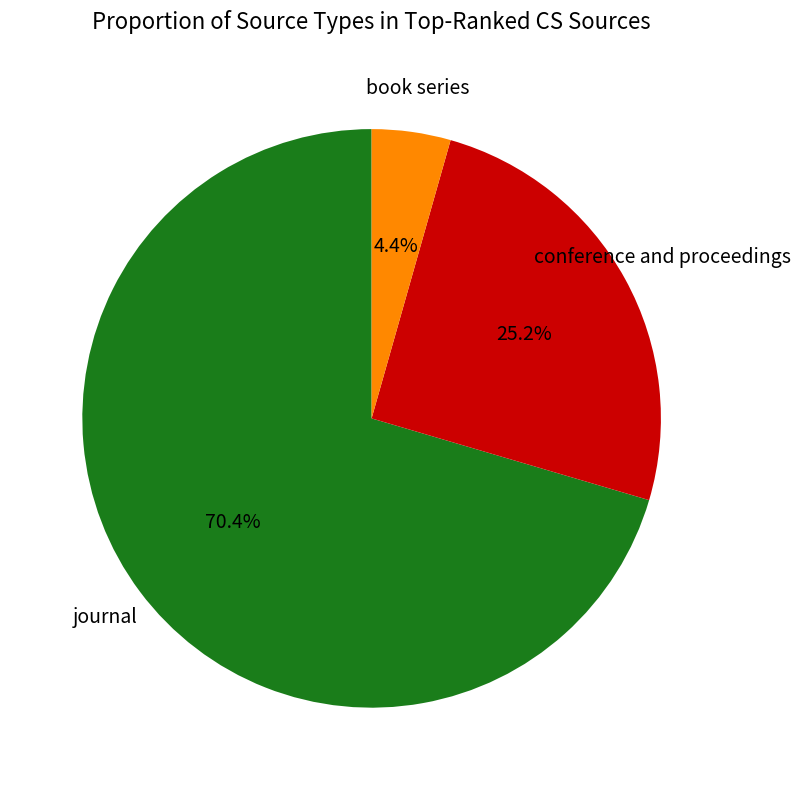

Is book series the majority of the pie?

No